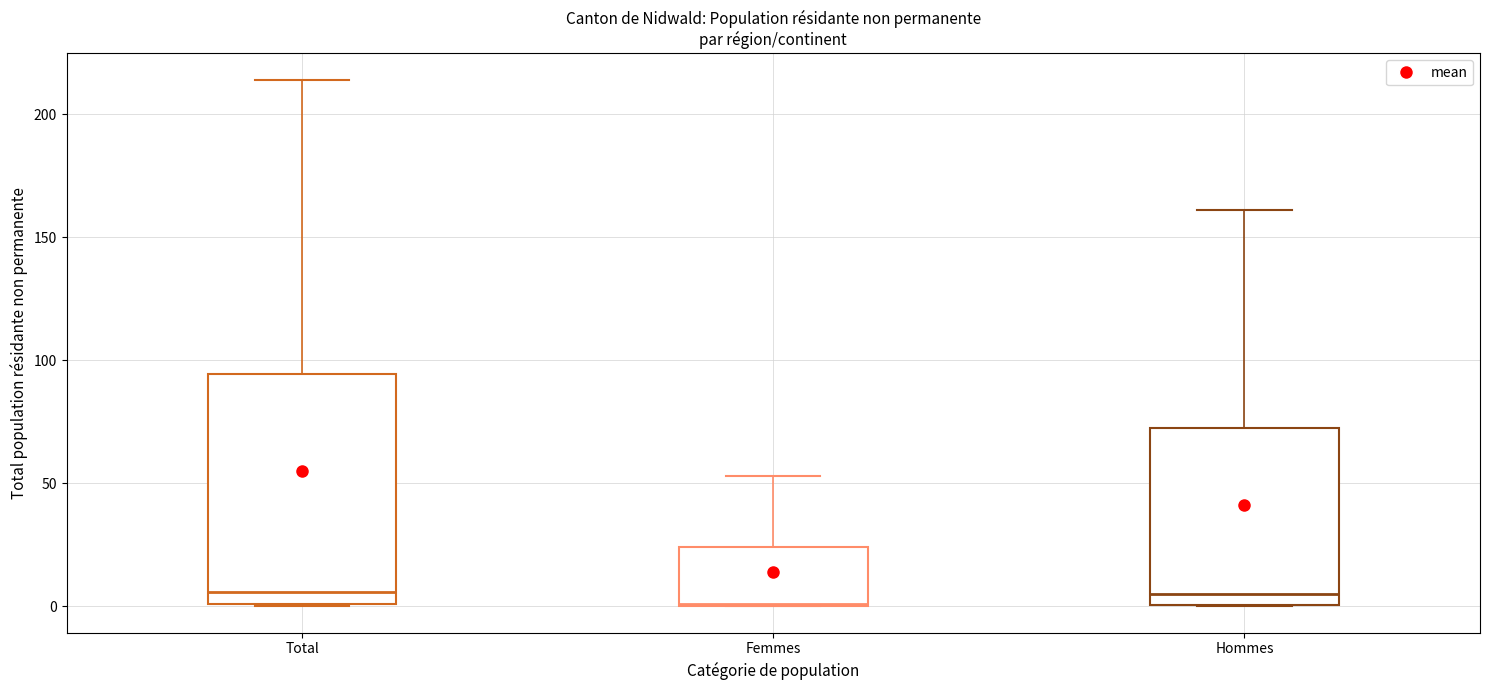

Comparing the boxes themselves (not the whiskers), which one is the tallest?

Total